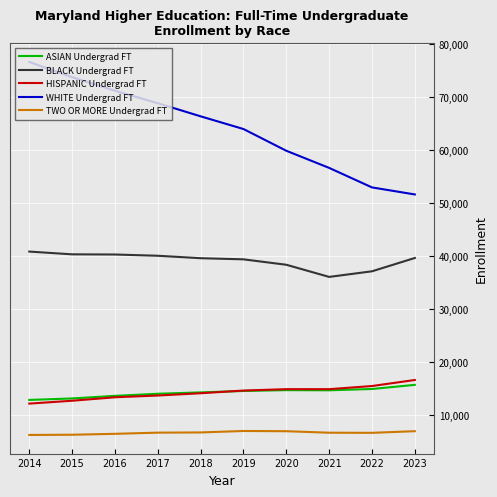

Which series has the widest spread of values?

WHITE Undergrad FT